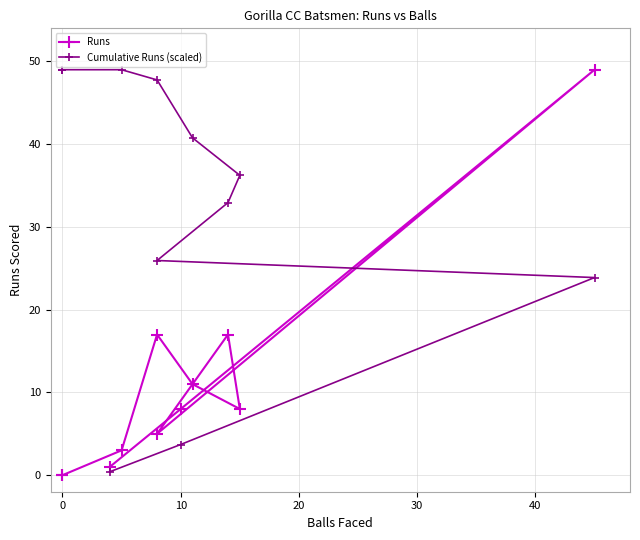

True or false: Runs and Cumulative Runs (scaled) cross at least once.

True